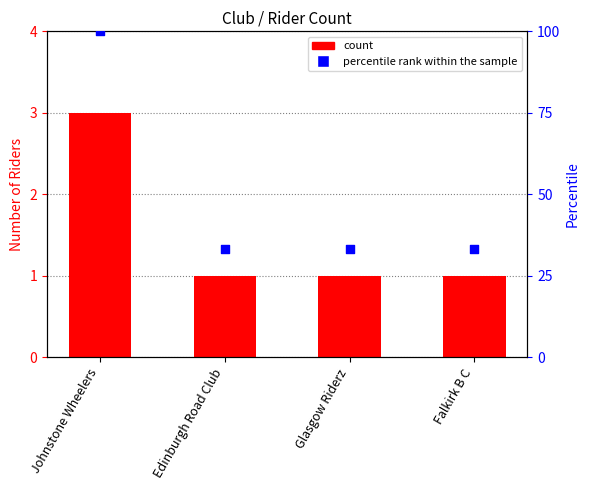

Which series contains the lowest Y value?

count